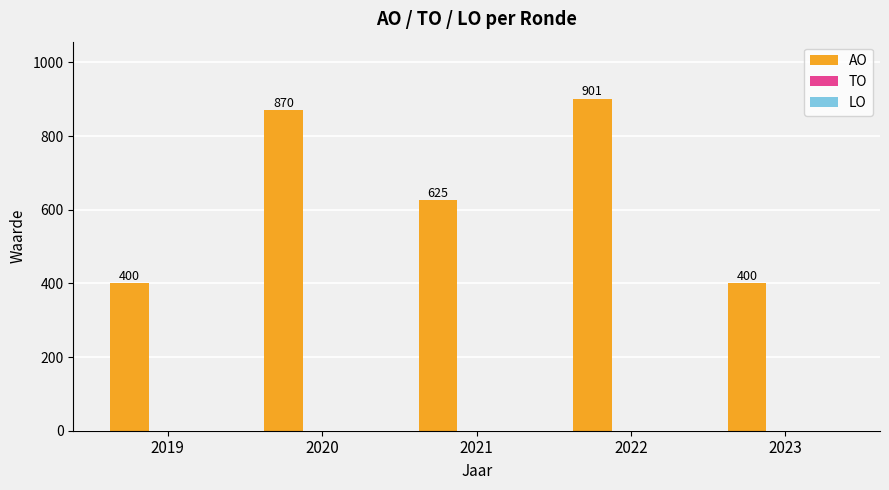

What is the greatest value displayed?

901